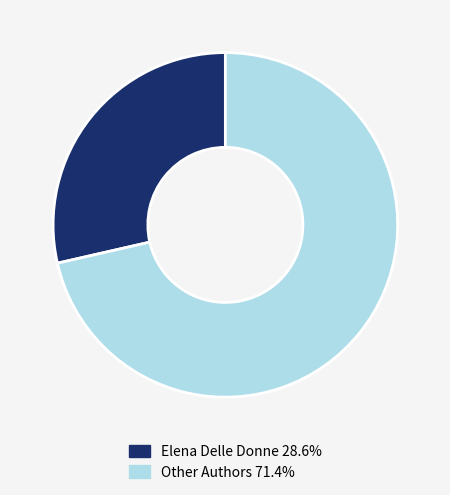

Does any single category account for the majority?

Yes